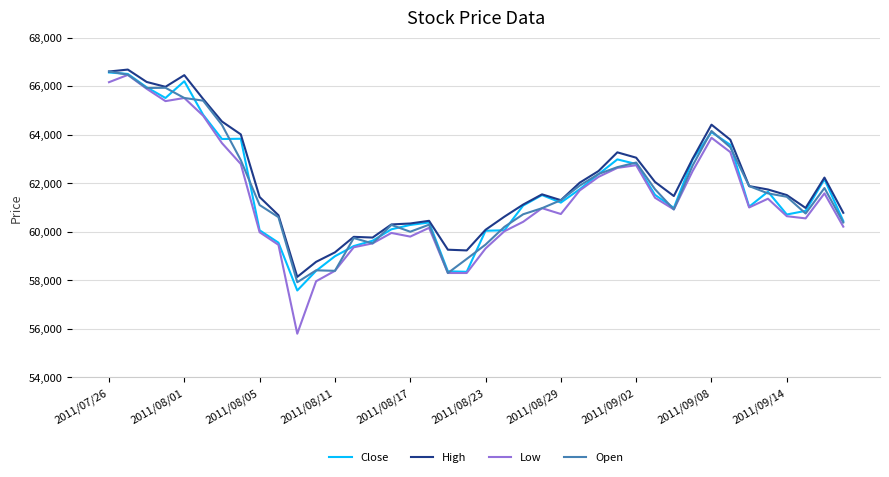

Which series has the widest spread of values?

Low